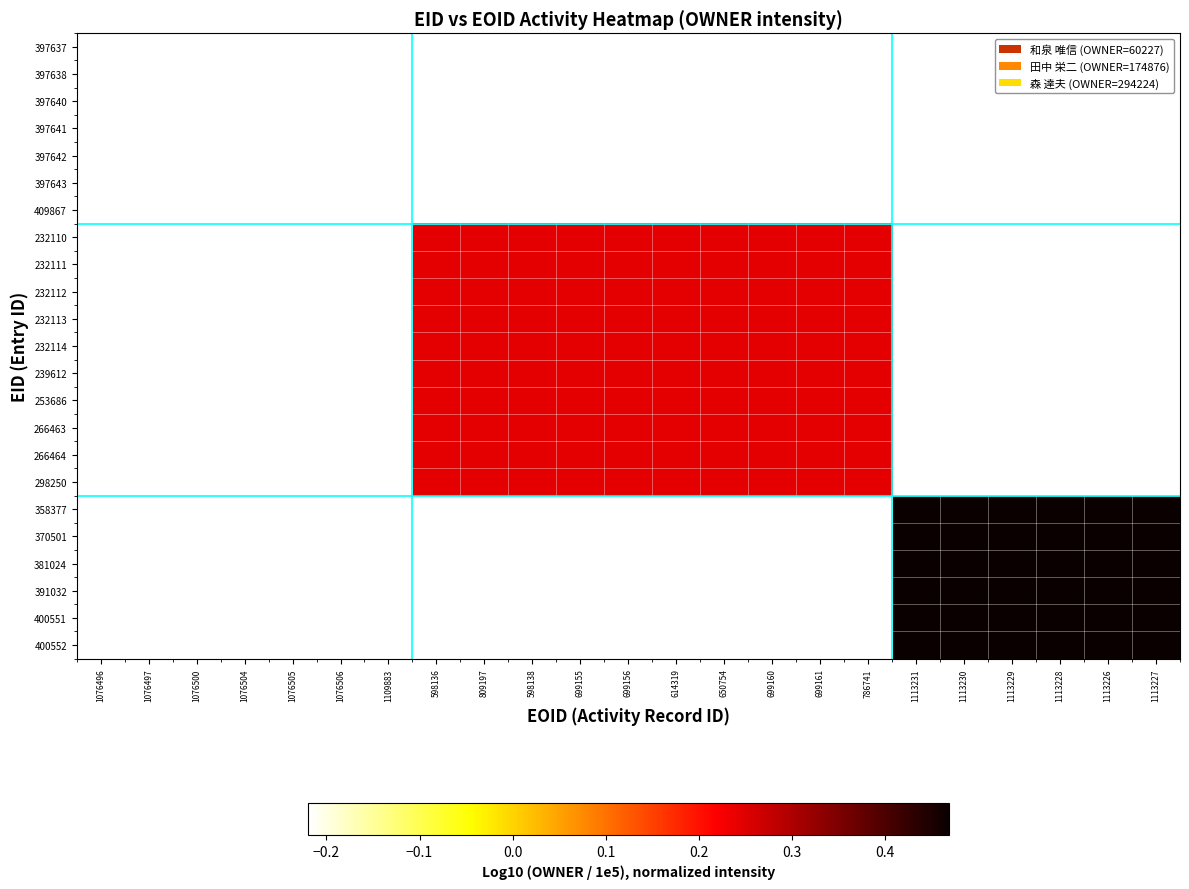

Which category has the lowest value across all series?

1076496